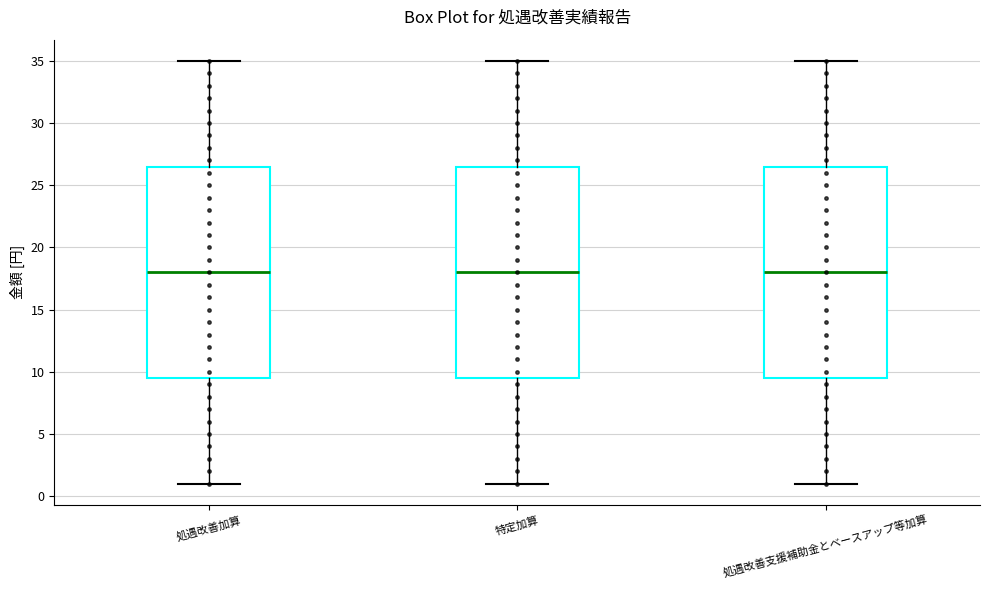

Where is the upper edge of the box for 特定加算 on the y-axis? The values are not printed on the chart, so give them approximately, as read against the axis.

26.5